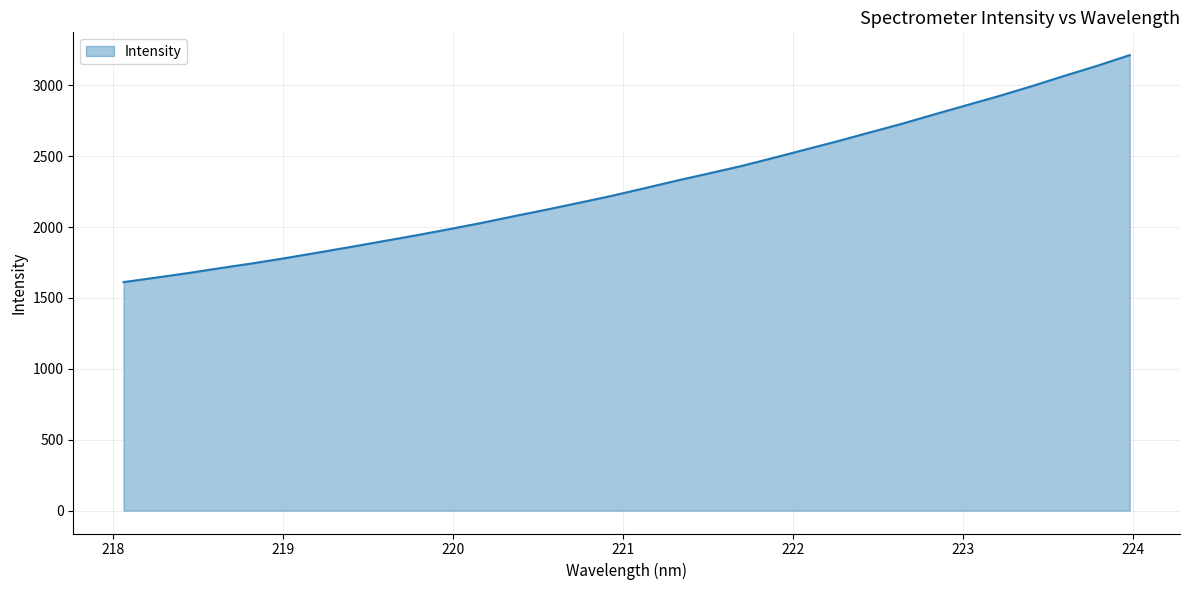

What is the smallest value displayed?

1611.4